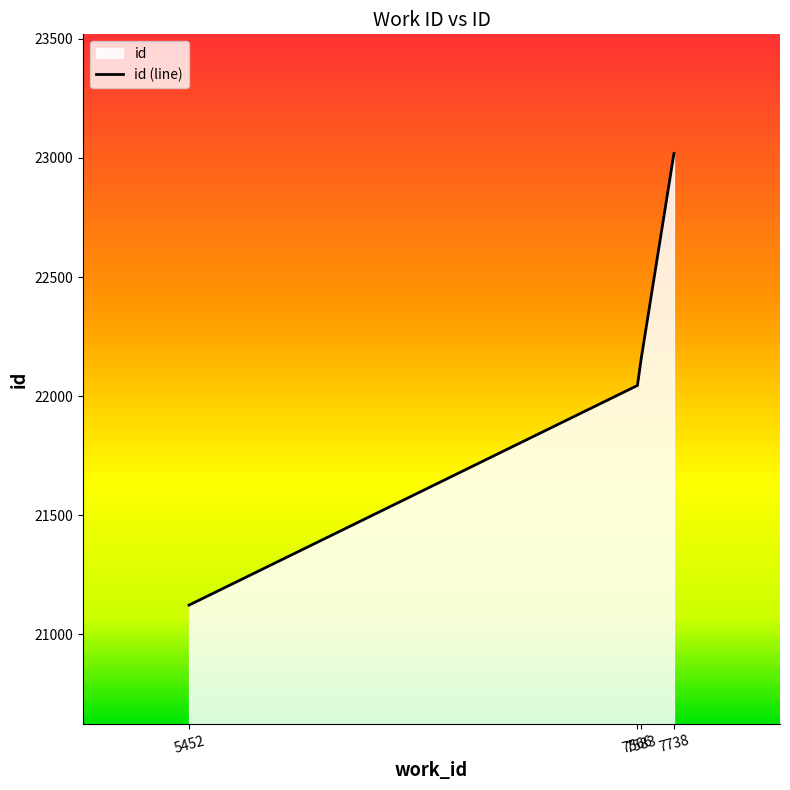

What is the average value?

22085